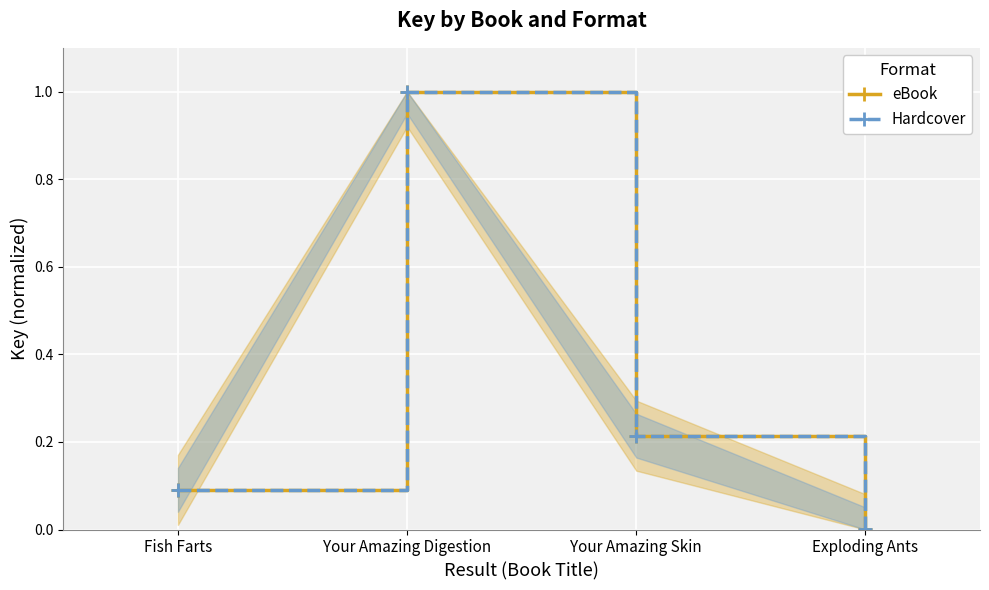

Reading left to right, list all the values displayed in this chart.

eBook: 0.1	1.0	0.2	0.0
Hardcover: 0.1	1.0	0.2	0.0